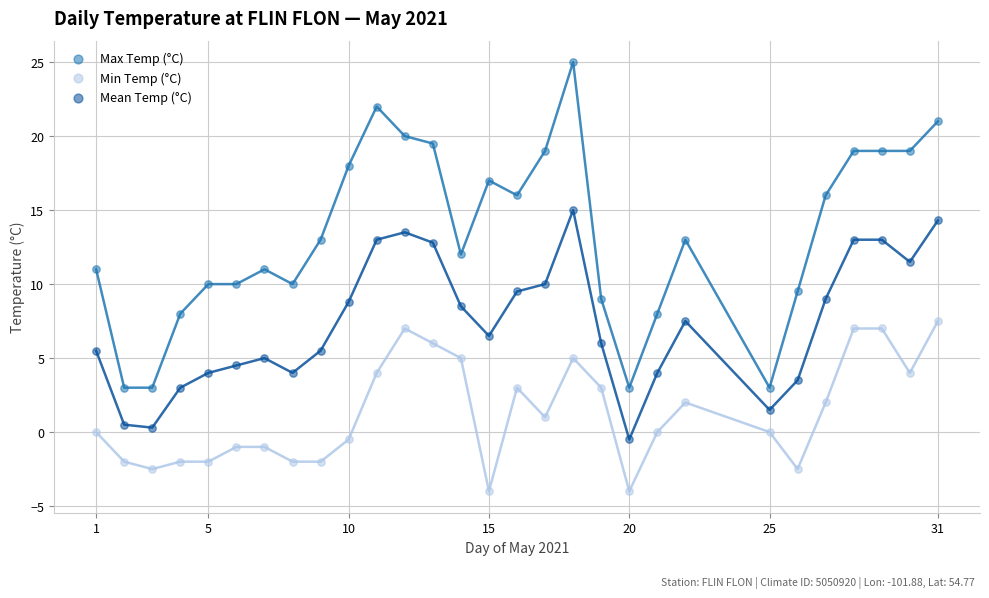

Which series has the largest Y range (max minus min)?

Max Temp (°C)